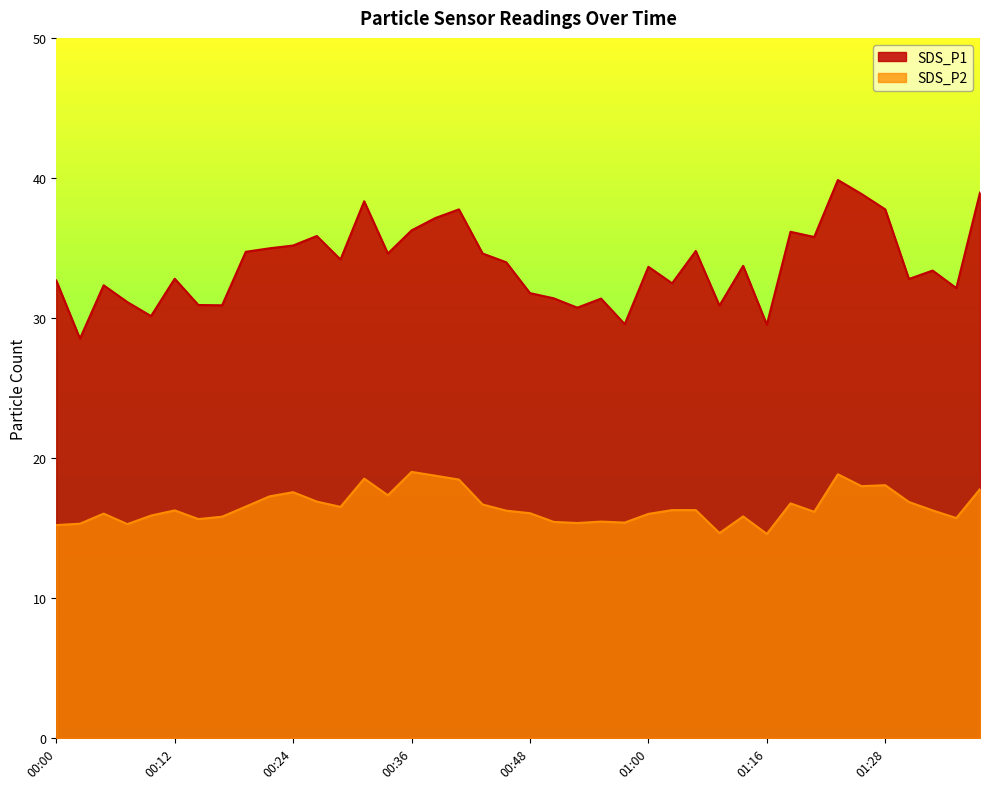

Reading left to right, what are all the values shown in this chart?

SDS_P1: 00:00=32.7	00:02=28.5	00:05=32.3	00:07=31.1	00:09=30.1	00:12=32.8	00:14=30.9	00:17=30.9	00:19=34.7	00:22=35.0	00:24=35.2	00:26=35.9	00:29=34.2	00:31=38.3	00:34=34.6	00:36=36.2	00:39=37.1	00:41=37.8	00:43=34.6	00:46=34.0	00:48=31.8	00:51=31.4	00:53=30.7	00:56=31.4	00:58=29.6	01:00=33.6	01:03=32.5	01:05=34.8	01:08=30.9	01:13=33.7	01:16=29.5	01:18=36.1	01:21=35.8	01:23=39.9	01:26=38.9	01:28=37.8	01:30=32.8	01:33=33.4	01:35=32.1	01:38=39.0
SDS_P2: 00:00=15.2	00:02=15.3	00:05=16.0	00:07=15.3	00:09=15.9	00:12=16.2	00:14=15.6	00:17=15.8	00:19=16.5	00:22=17.2	00:24=17.6	00:26=16.9	00:29=16.5	00:31=18.5	00:34=17.3	00:36=19.0	00:39=18.7	00:41=18.4	00:43=16.7	00:46=16.2	00:48=16.1	00:51=15.4	00:53=15.3	00:56=15.4	00:58=15.4	01:00=16.0	01:03=16.3	01:05=16.3	01:08=14.6	01:13=15.8	01:16=14.6	01:18=16.8	01:21=16.1	01:23=18.8	01:26=18.0	01:28=18.1	01:30=16.9	01:33=16.2	01:35=15.7	01:38=17.8